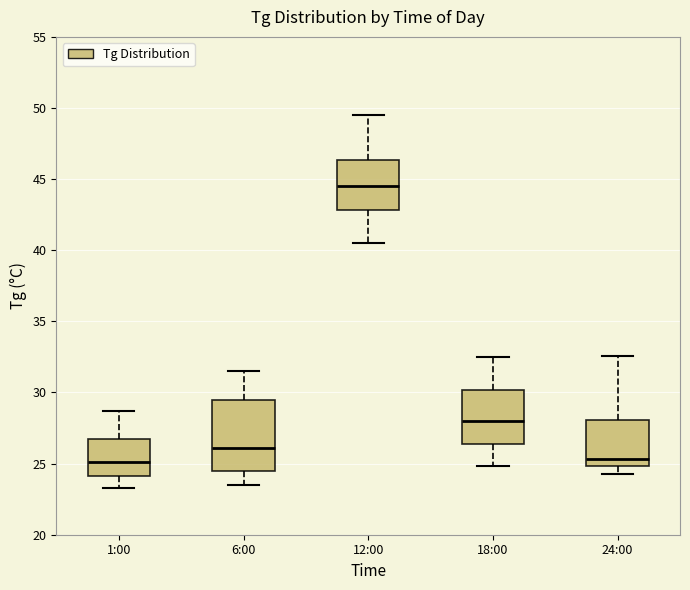

Comparing the boxes themselves (not the whiskers), which one is the tallest?

6:00